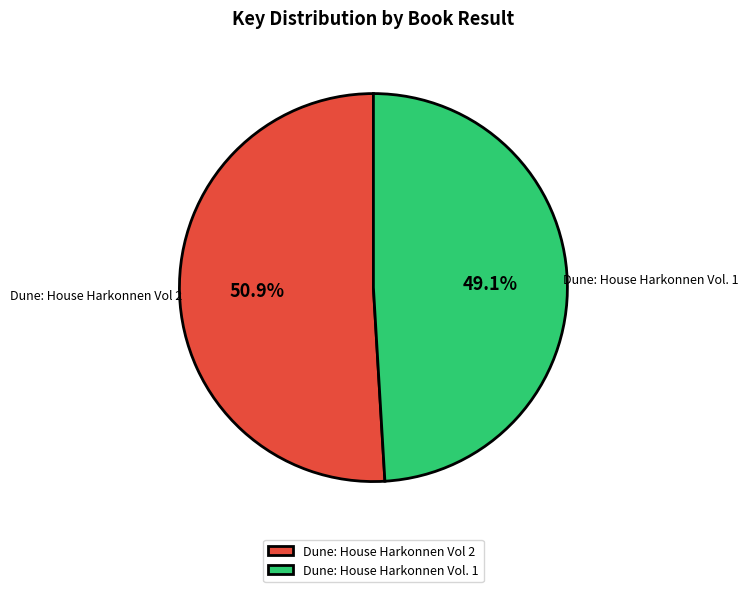

Which slice is the largest?

Dune: House Harkonnen Vol 2